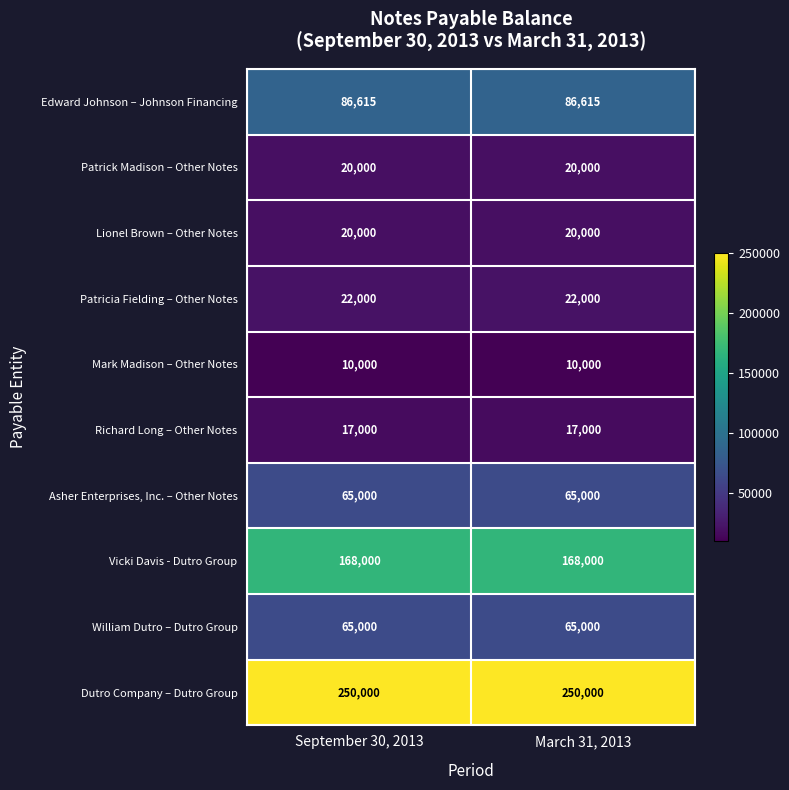

Which series has the largest total across all categories?

Dutro Company – Dutro Group